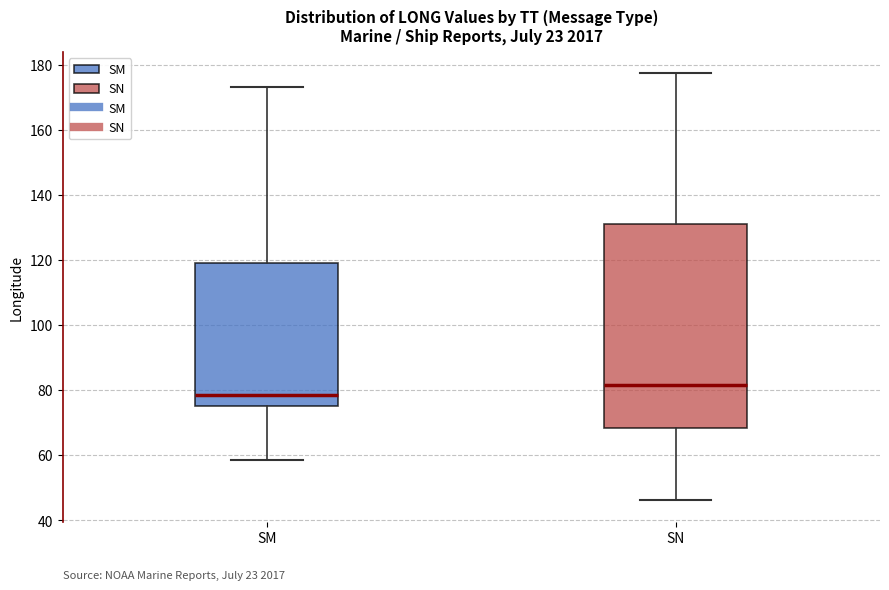

Reading left to right, transcribe this box plot: for each box, give where its median line is, the range the box spans, and where its two whiskers end, as read against the y-axis. The values are not printed on the chart, so give them approximately, as read against the axis.

SM: median 78, box 76 to 120, whiskers 58 to 174
SN: median 82, box 68 to 132, whiskers 46 to 178